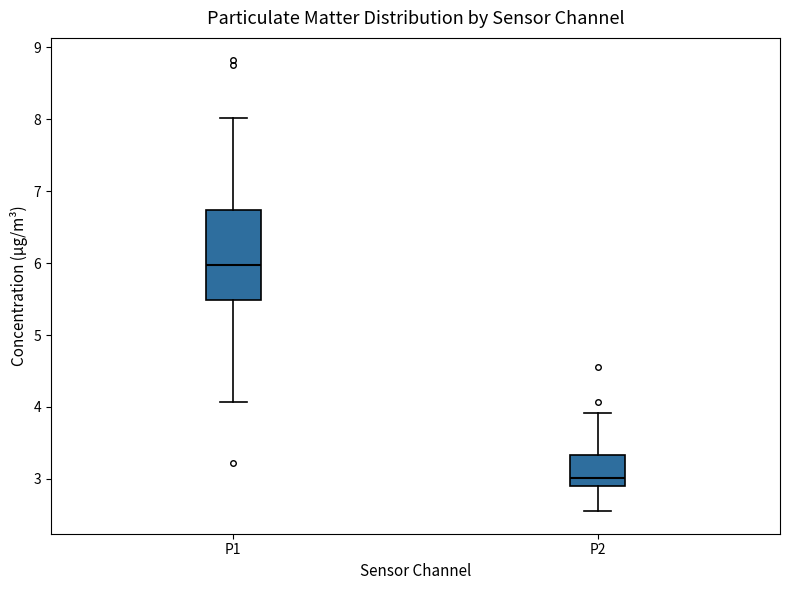

Comparing the boxes themselves (not the whiskers), which one is the tallest?

P1